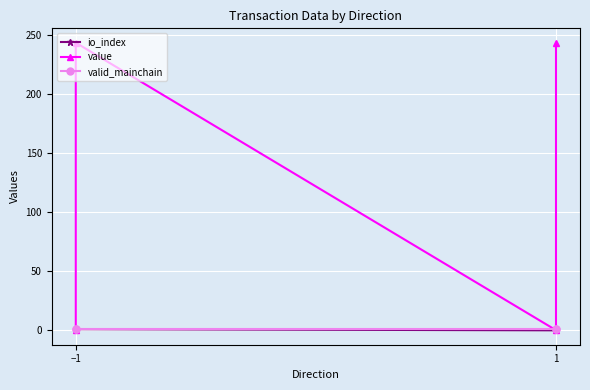

Which series has the widest spread of values?

value